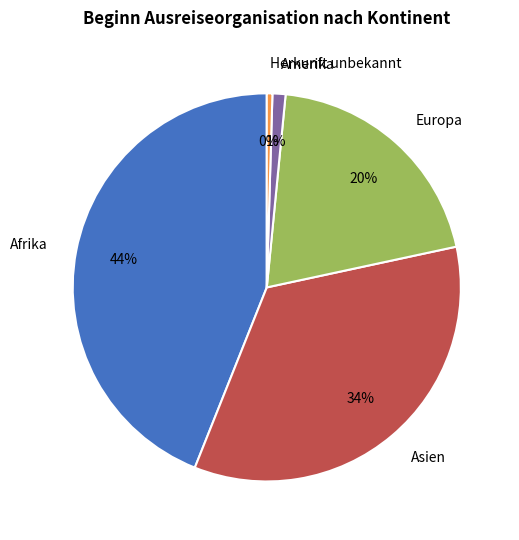

Between Europa and Herkunft unbekannt, which is larger?

Europa